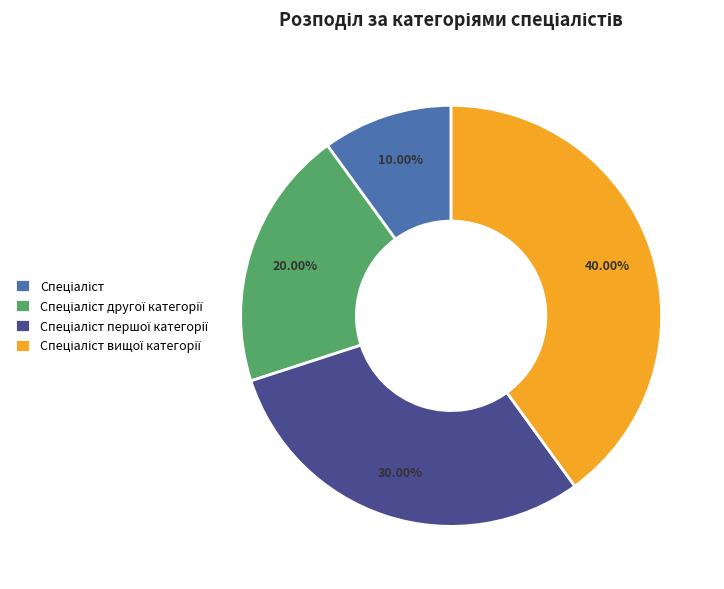

Does any single category account for the majority?

No